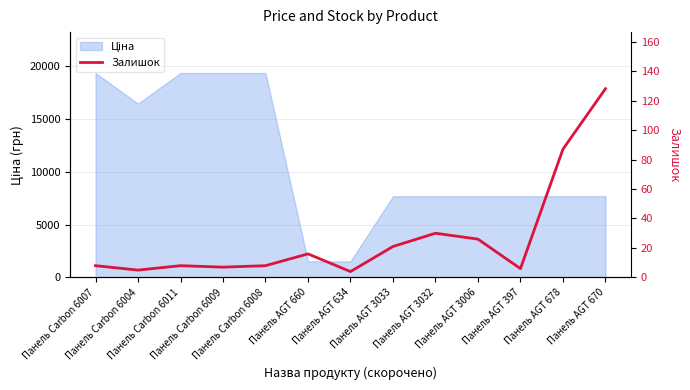

How many points are lower than both their immediate neighbors (excluding endpoints)?

4